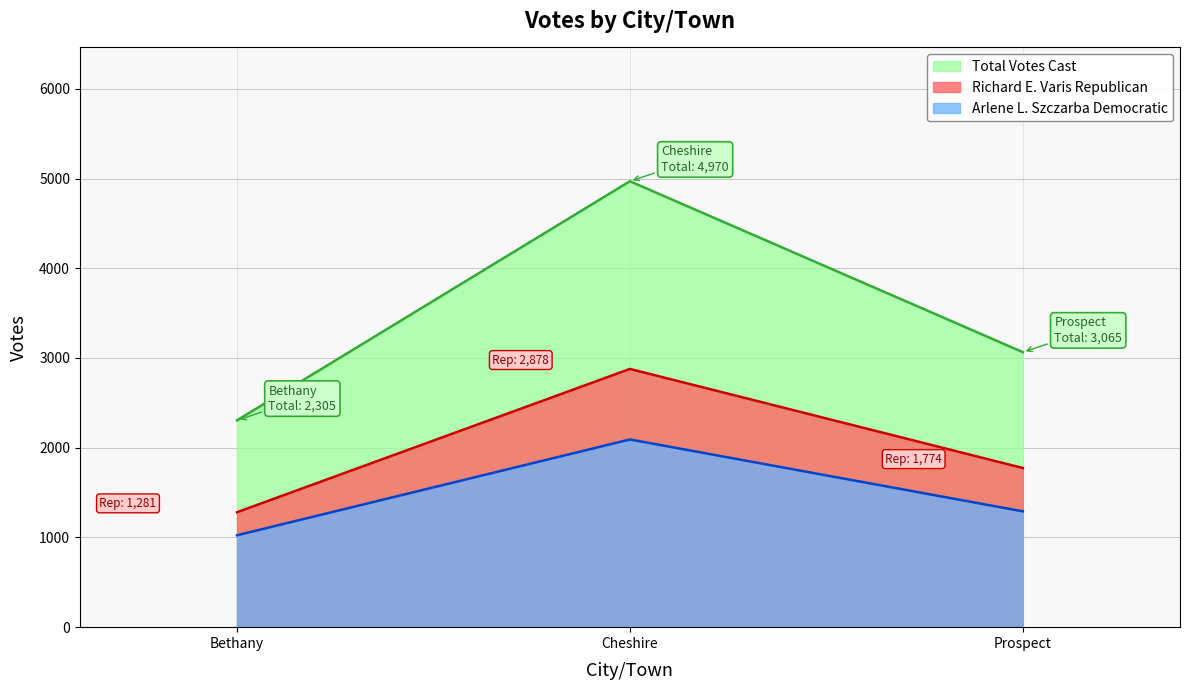

What is the difference between the maximum and minimum values in the Richard E. Varis Republican series?

1597